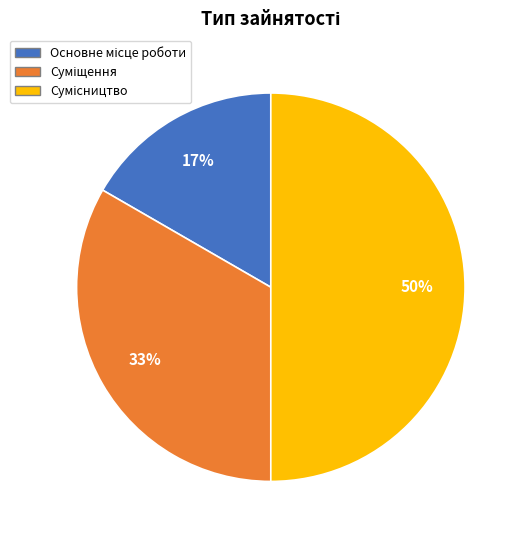

To the nearest percent, what is the difference between the largest and smallest slice percentages?

33%